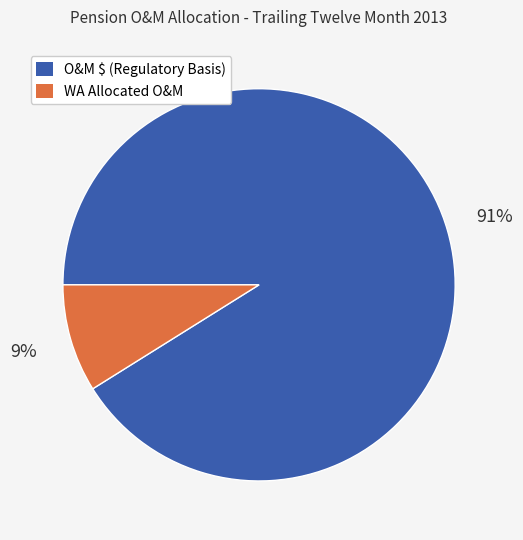

Is it true that O&M $ (Regulatory Basis) is 97% of the pie?

False